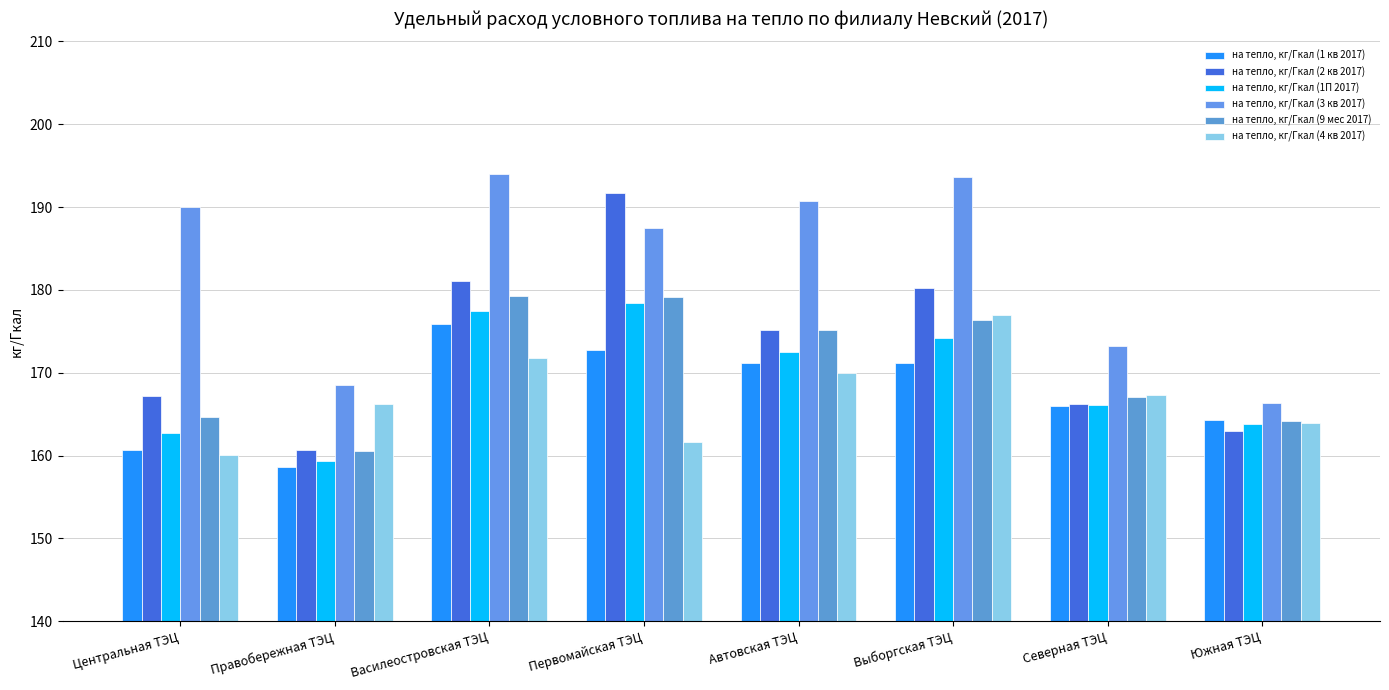

At Центральная ТЭЦ, list the series in order from largest to smallest.

на тепло, кг/Гкал (3 кв 2017), на тепло, кг/Гкал (2 кв 2017), на тепло, кг/Гкал (9 мес 2017), на тепло, кг/Гкал (1П 2017), на тепло, кг/Гкал (1 кв 2017), на тепло, кг/Гкал (4 кв 2017)